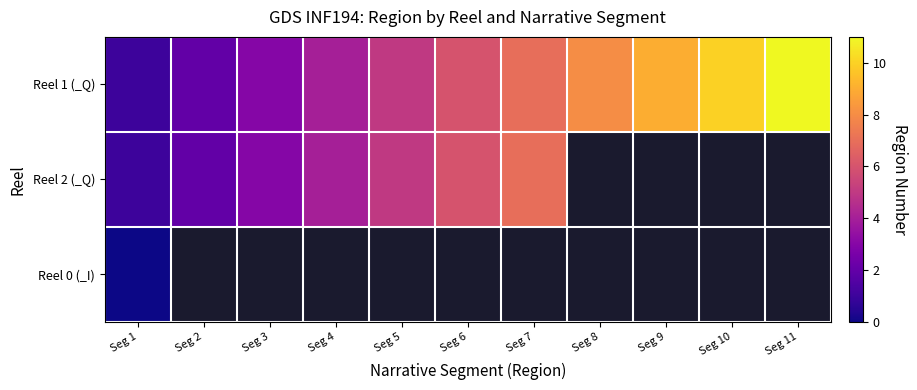

The Reel 1 (_Q) series shows 3.0 at Seg 3. True or false?

True